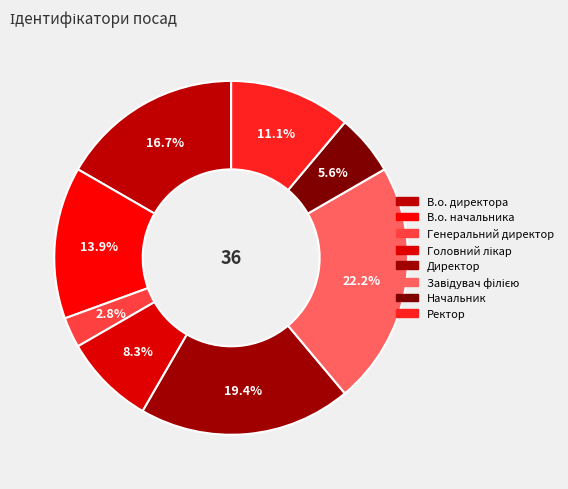

Approximately how many times larger is the value at Головний лікар compared to Начальник?

1.5